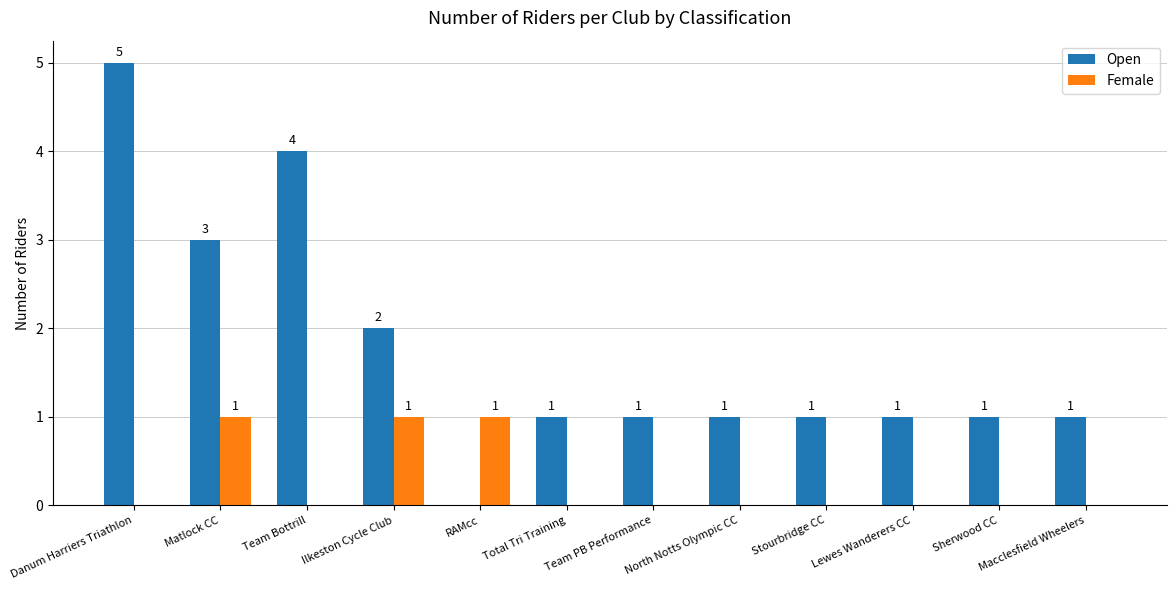

Reading left to right, what are all the values shown in this chart?

Open: Danum Harriers Triathlon=5	Matlock CC=3	Team Bottrill=4	Ilkeston Cycle Club=2	RAMcc=0	Total Tri Training=1	Team PB Performance=1	North Notts Olympic CC=1	Stourbridge CC=1	Lewes Wanderers CC=1	Sherwood CC=1	Macclesfield Wheelers=1
Female: Danum Harriers Triathlon=0	Matlock CC=1	Team Bottrill=0	Ilkeston Cycle Club=1	RAMcc=1	Total Tri Training=0	Team PB Performance=0	North Notts Olympic CC=0	Stourbridge CC=0	Lewes Wanderers CC=0	Sherwood CC=0	Macclesfield Wheelers=0